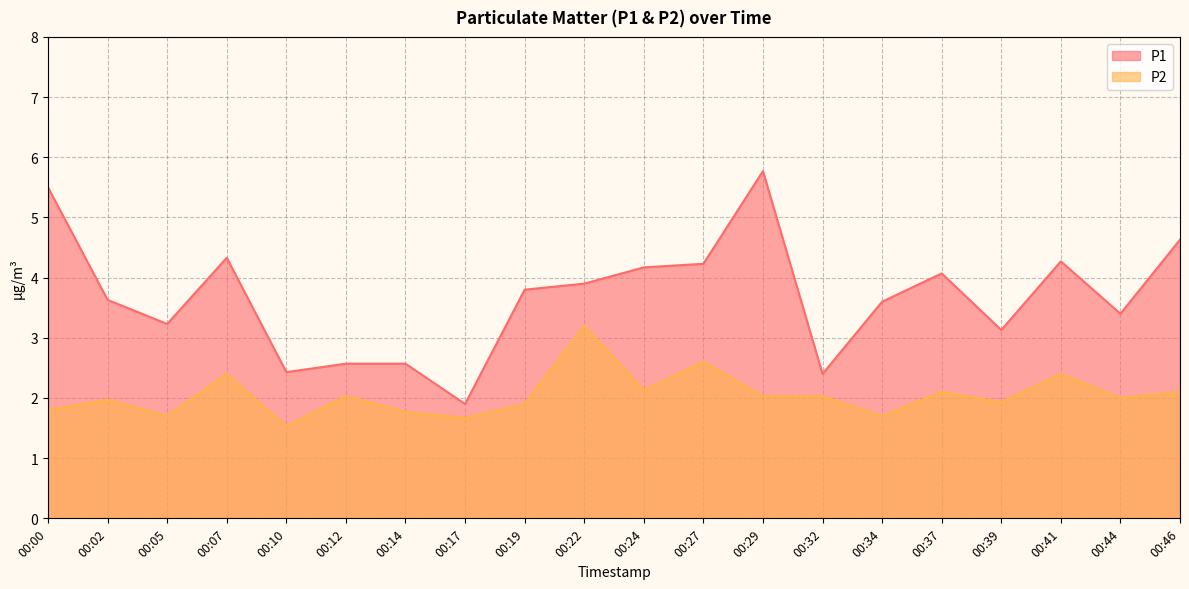

What is the value of the P1 point at the 5th from the left?

2.4